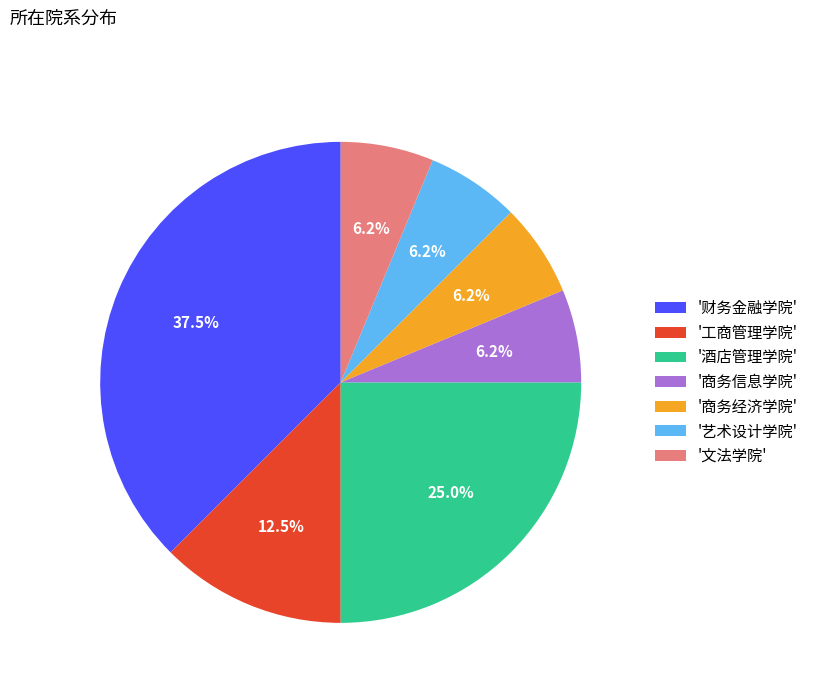

Combined, do '商务经济学院' and '酒店管理学院' account for over 50%?

No